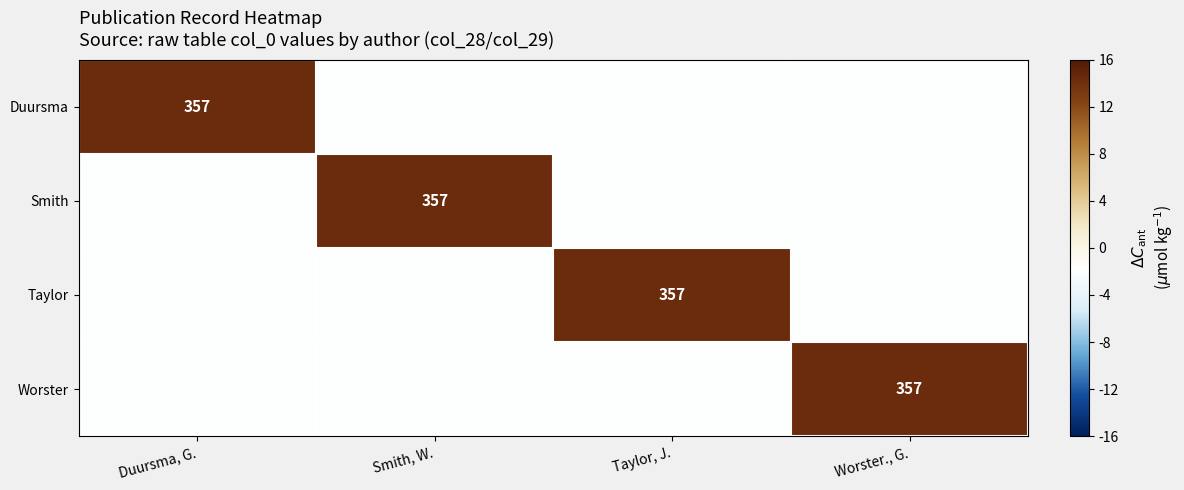

The value of Taylor at Taylor, J. is 562. True or false?

False